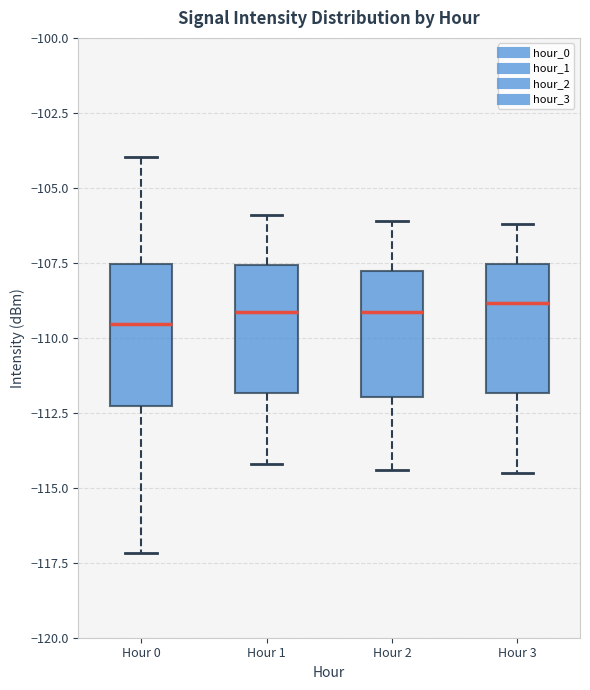

Reading left to right, transcribe this box plot: for each box, give where its median line is, the range the box spans, and where its two whiskers end, as read against the y-axis. The values are not printed on the chart, so give them approximately, as read against the axis.

Hour 0: median -109.5, box -112.5 to -107.5, whiskers -117.0 to -104.0
Hour 1: median -109.0, box -112.0 to -107.5, whiskers -114.0 to -106.0
Hour 2: median -109.0, box -112.0 to -108.0, whiskers -114.5 to -106.0
Hour 3: median -109.0, box -112.0 to -107.5, whiskers -114.5 to -106.0